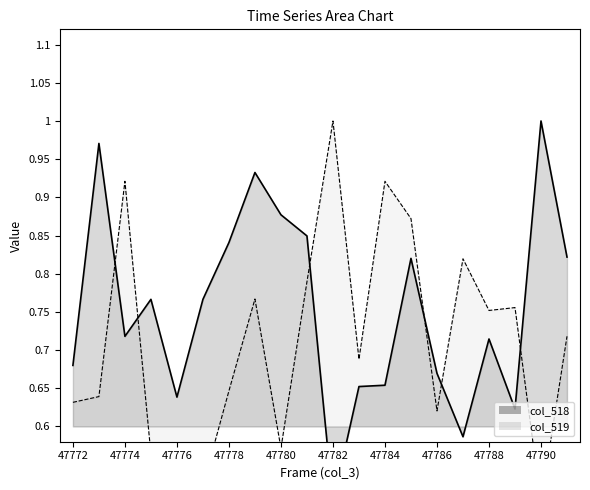

At how many categories does at least one series exceed 0?

20